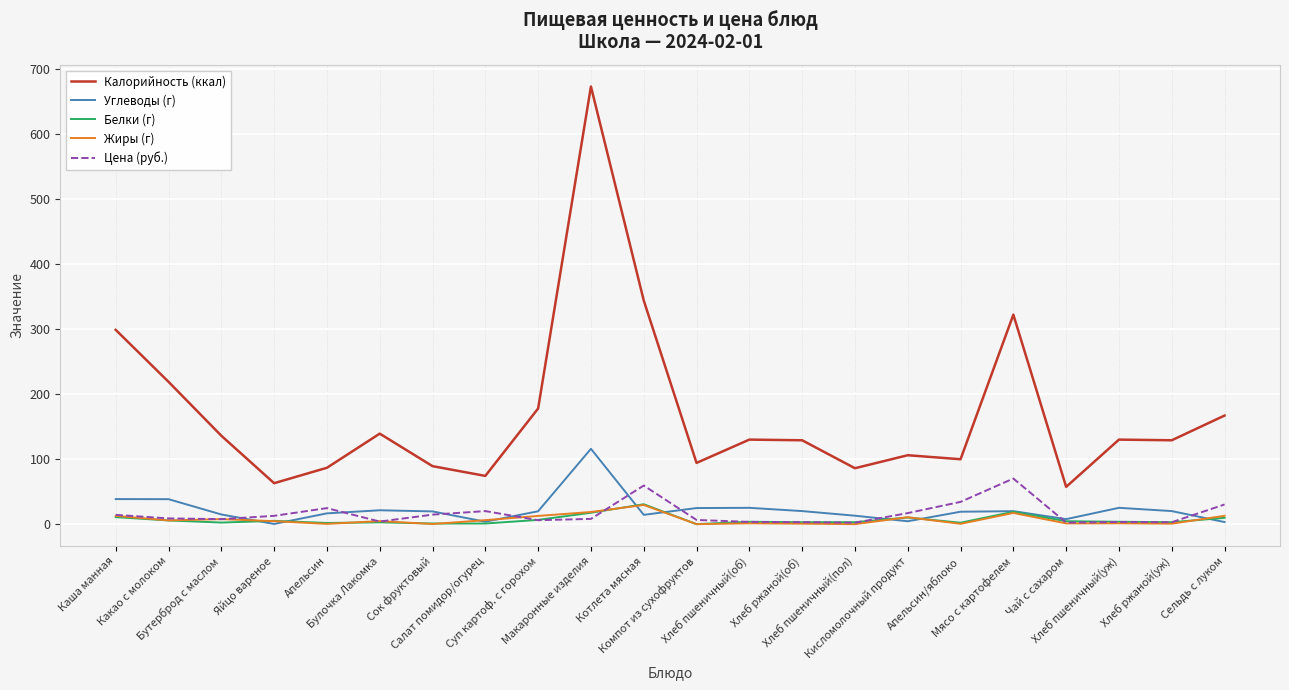

What position from the left is Суп картоф. с горохом?

9